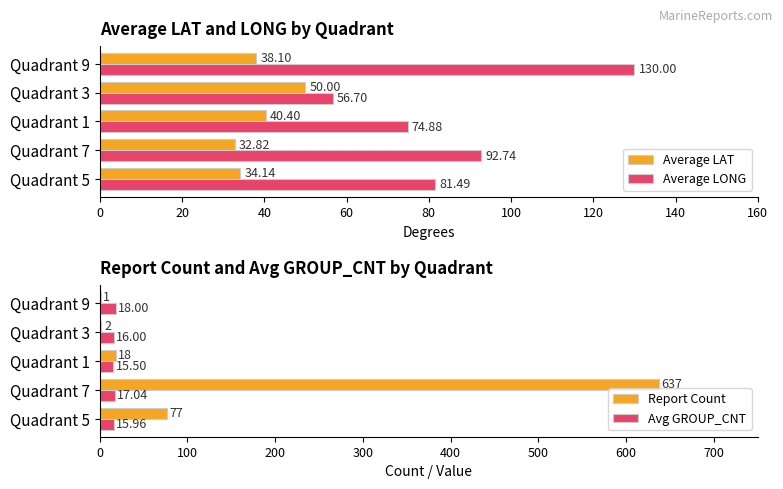

At which label is Avg GROUP_CNT closest to 16?

Quadrant 3